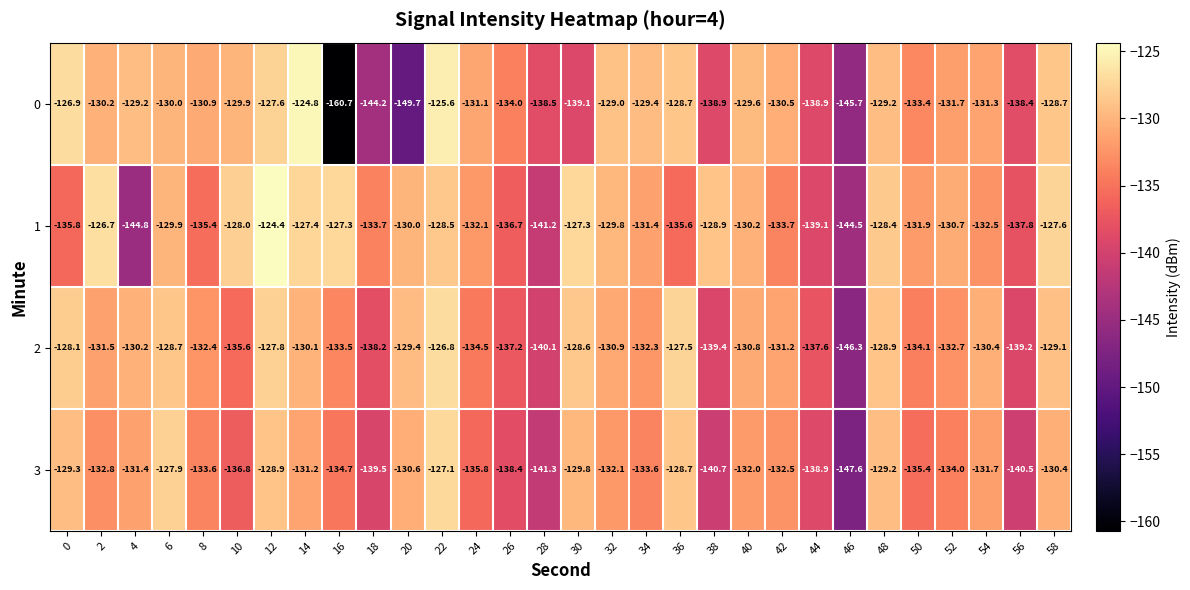

What is the sum of the 2 values at 26 and 32?

-268.1